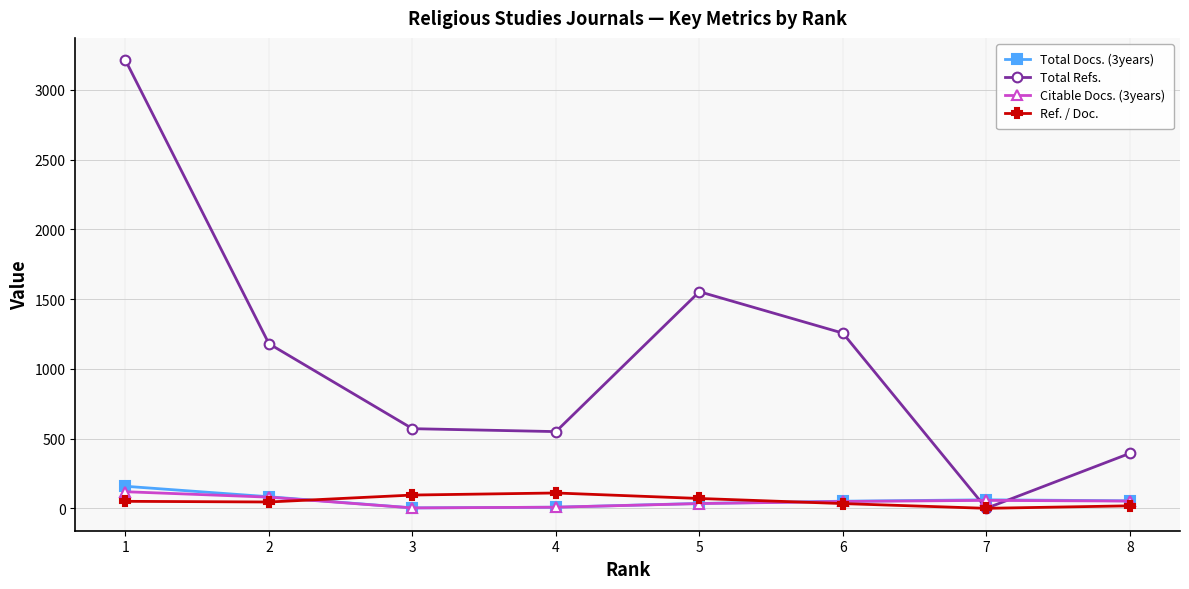

Count the number of categories in the chart.

8